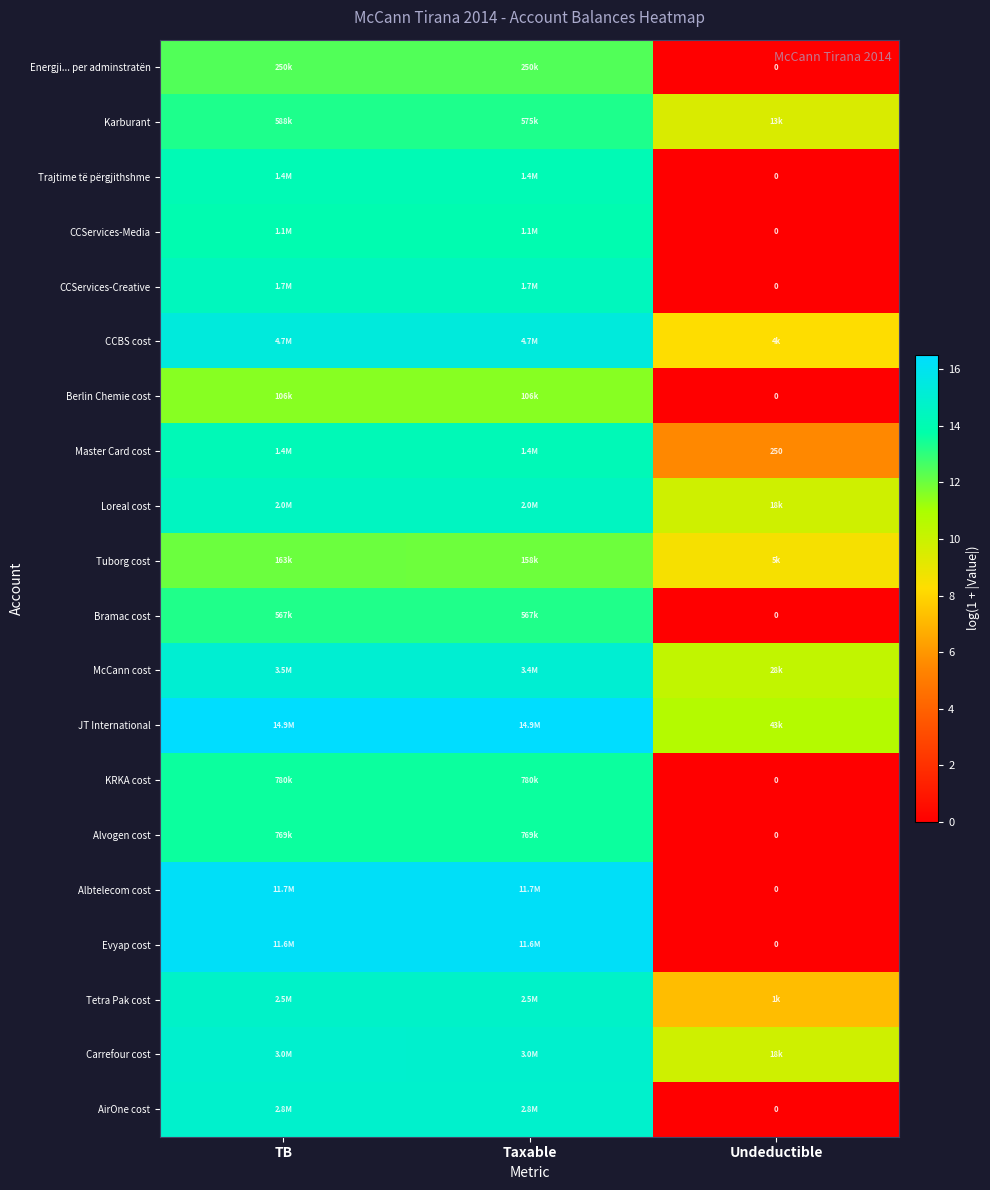

At which label is Albtelecom cost closest to 8?

Undeductible